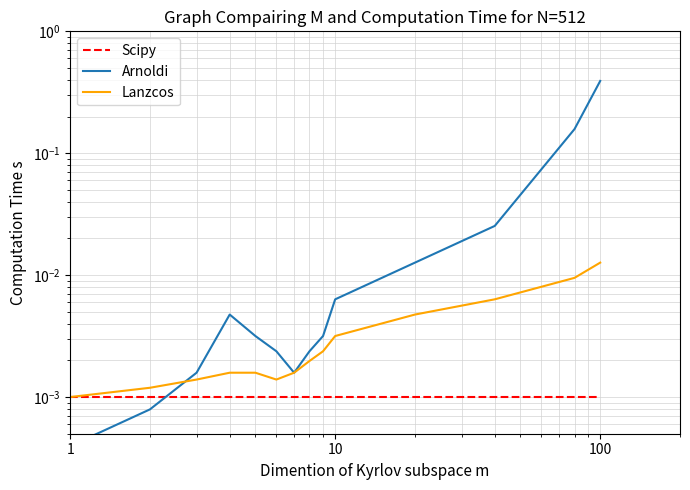

What is the greatest value displayed?

0.4